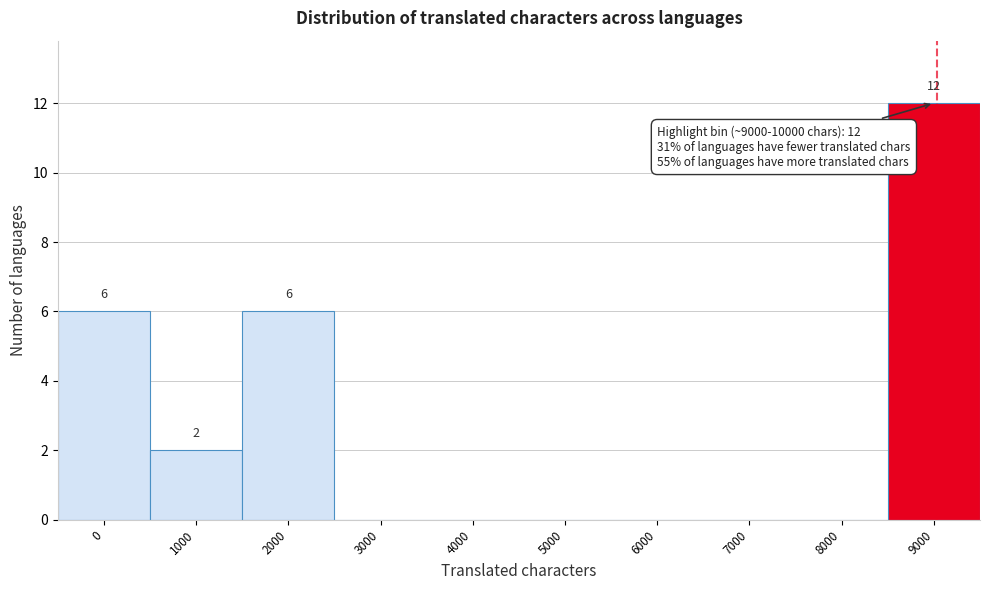

Reading left to right, what are all the values shown in this chart?

0=6	1000=2	2000=6	3000=0	4000=0	5000=0	6000=0	7000=0	8000=0	9000=12